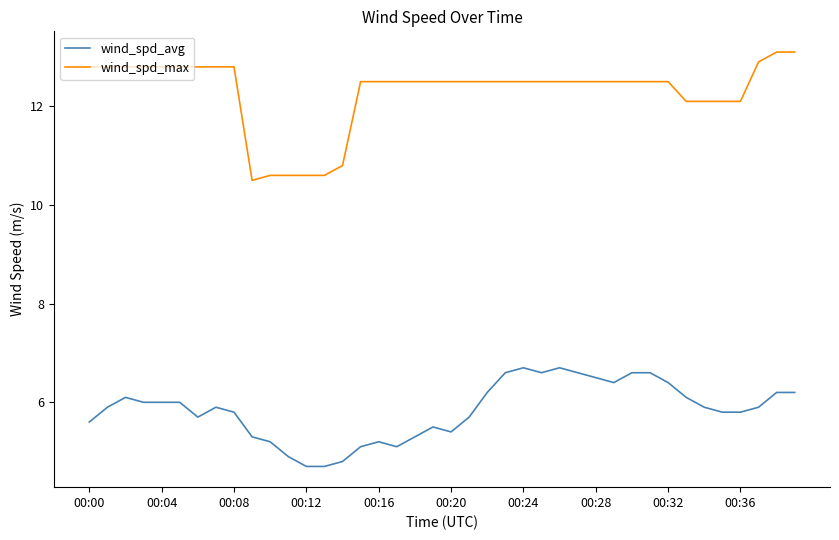

Which series has the largest total across all categories?

wind_spd_max